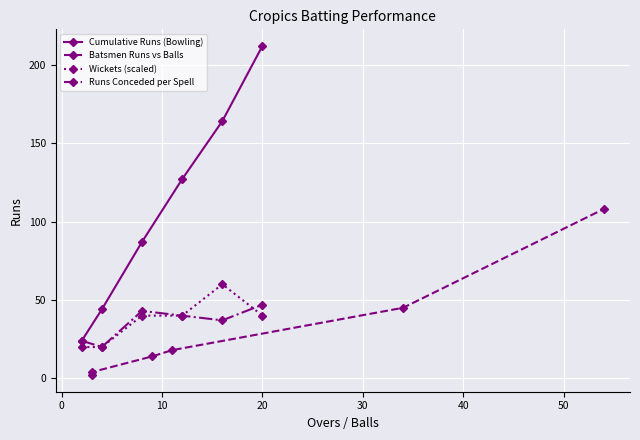

In Runs Conceded per Spell, how many points are higher than both neighbors (excluding endpoints)?

1